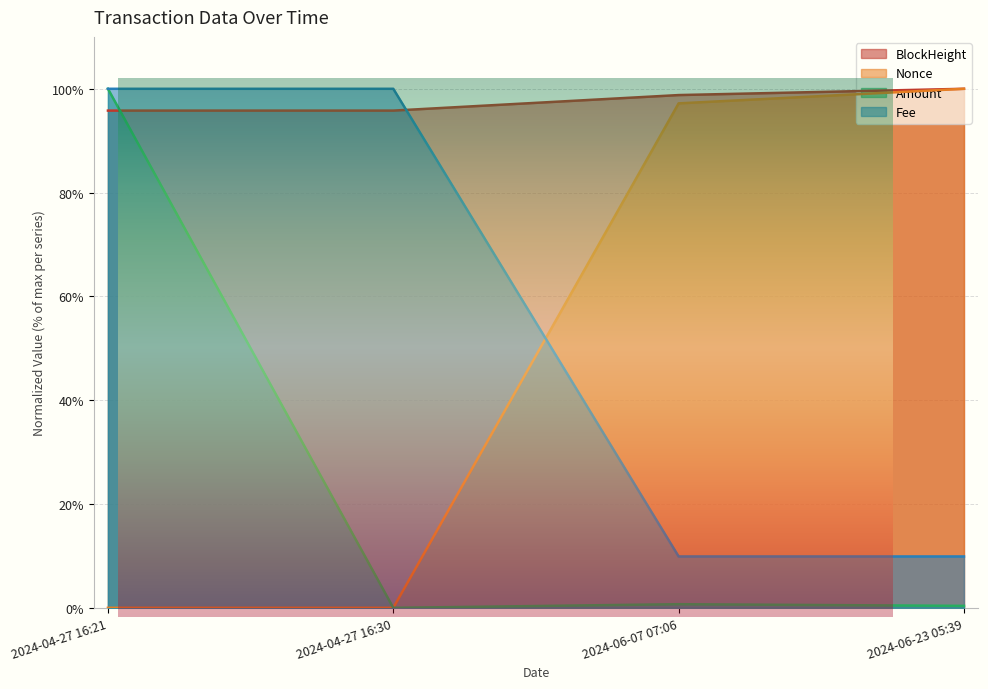

What is the difference between the maximum and second lowest values in the Nonce series?

90.1